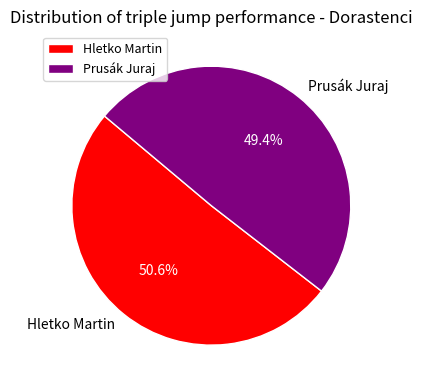

What portion of the pie excludes Hletko Martin?

49.4%